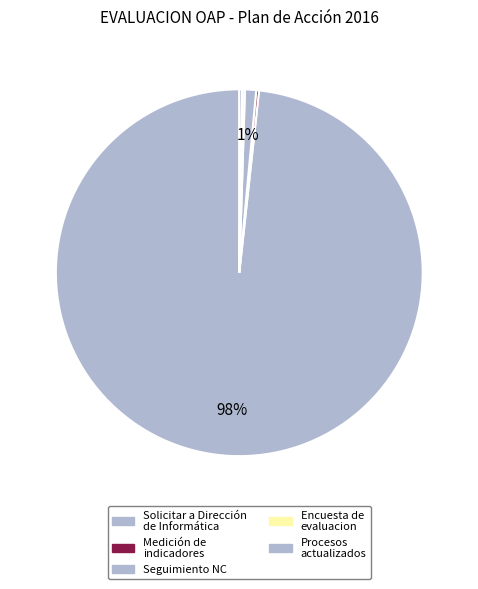

To the nearest percent, what is the difference between the largest and smallest slice percentages?

98%